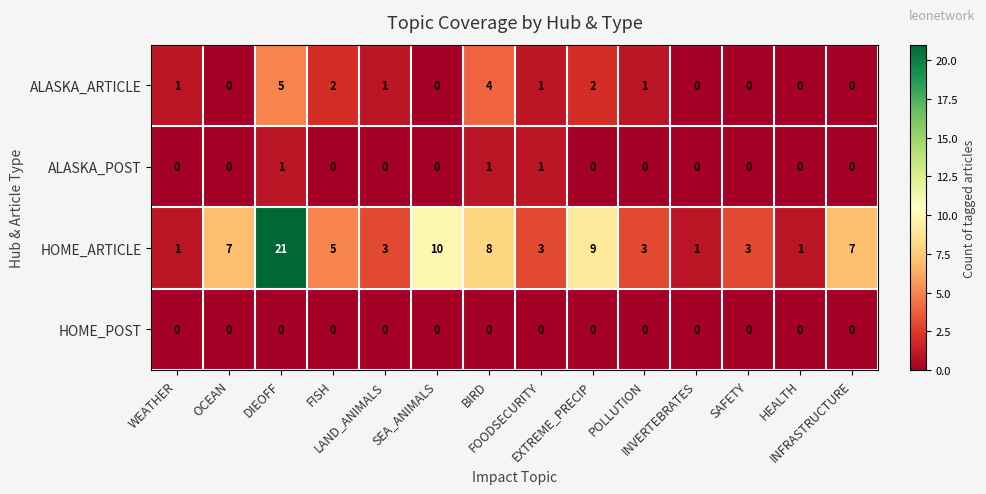

Which series has the widest spread of values?

HOME_ARTICLE